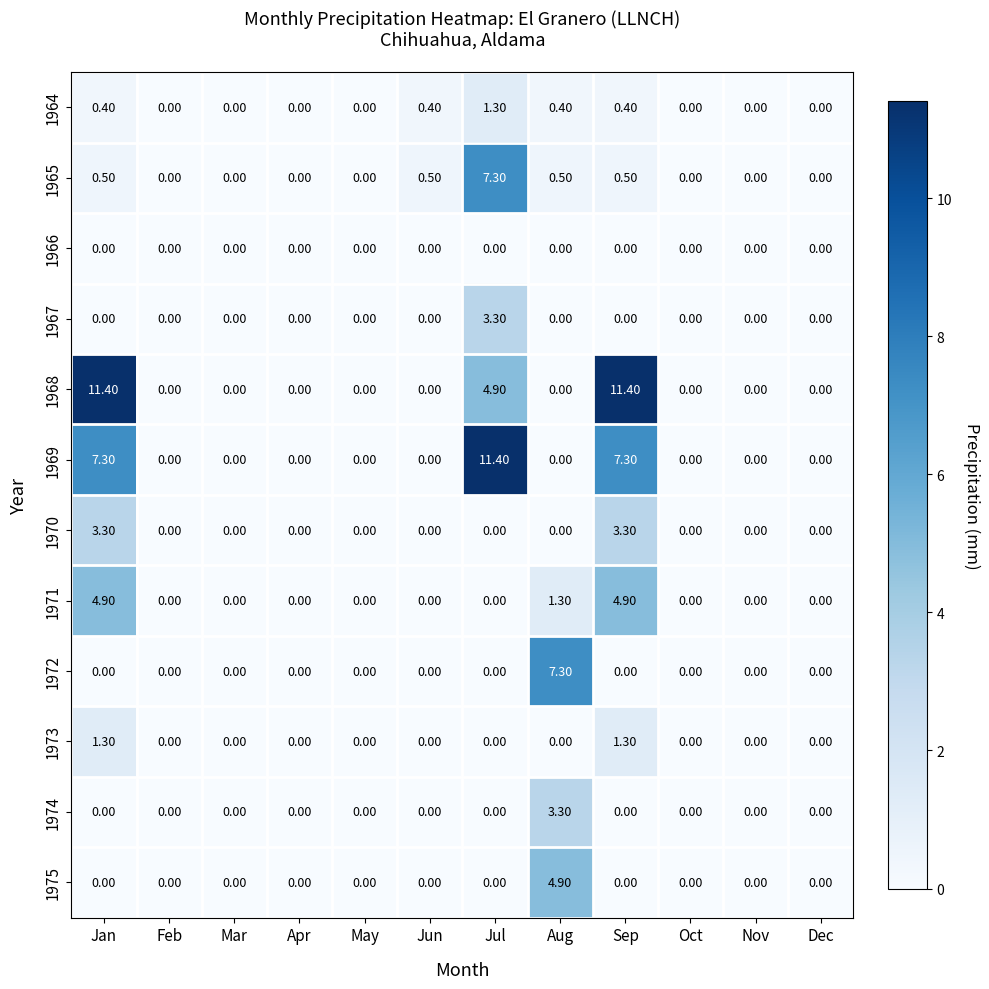

Which series has the widest spread of values?

1968